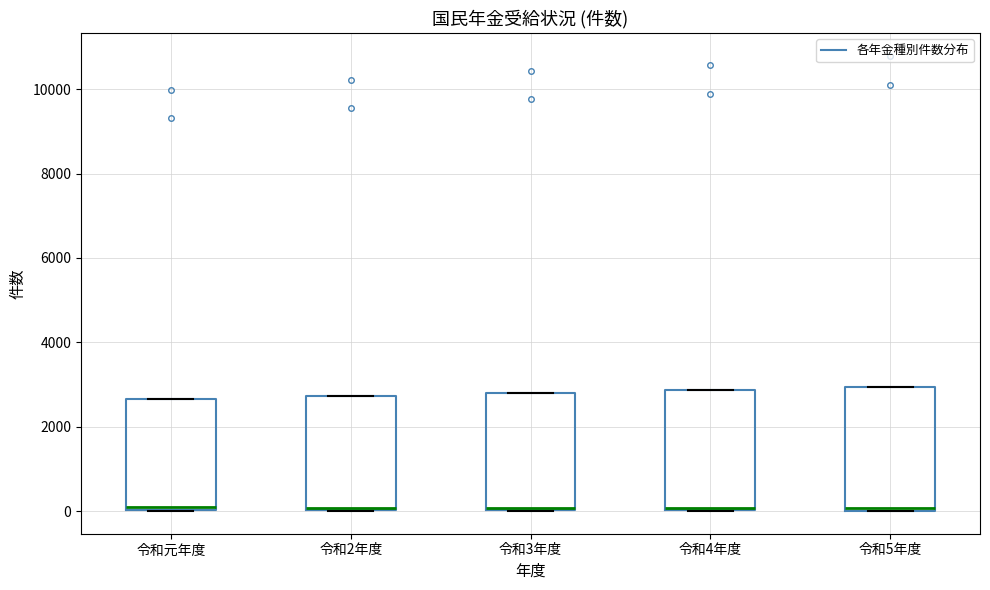

Reading left to right, transcribe this box plot: for each box, give where its median line is, the range the box spans, and where its two whiskers end, as read against the y-axis. The values are not printed on the chart, so give them approximately, as read against the axis.

令和元年度: median 0, box 0 to 2600, whiskers 0 to 2600
令和2年度: median 0, box 0 to 2800, whiskers 0 to 2800
令和3年度: median 0, box 0 to 2800, whiskers 0 to 2800
令和4年度: median 0, box 0 to 2800, whiskers 0 to 2800
令和5年度: median 0, box 0 to 3000, whiskers 0 to 3000